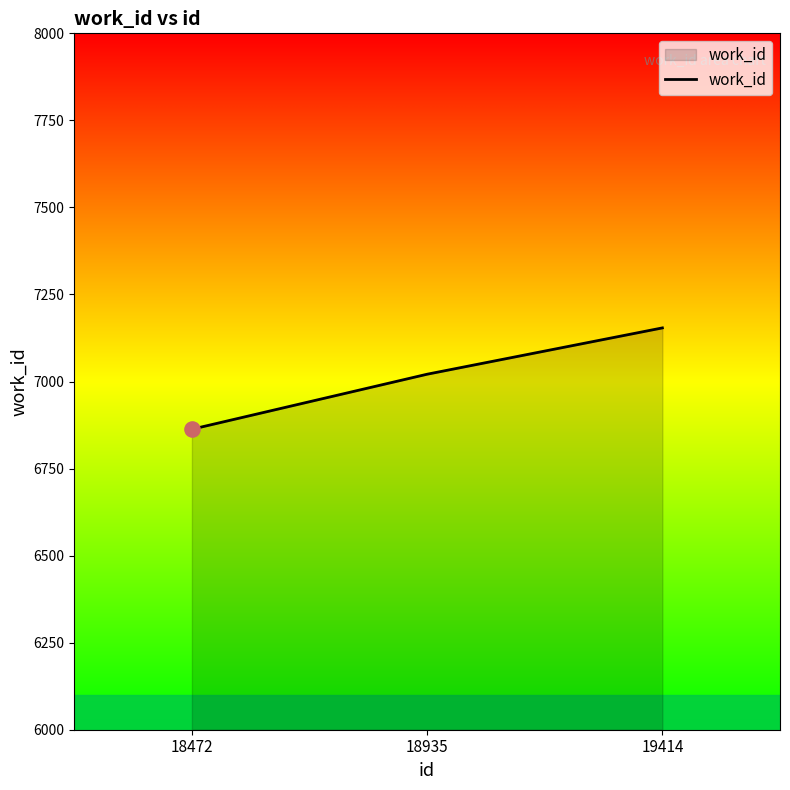

What is the change in value from 18935 to 19414?

+133